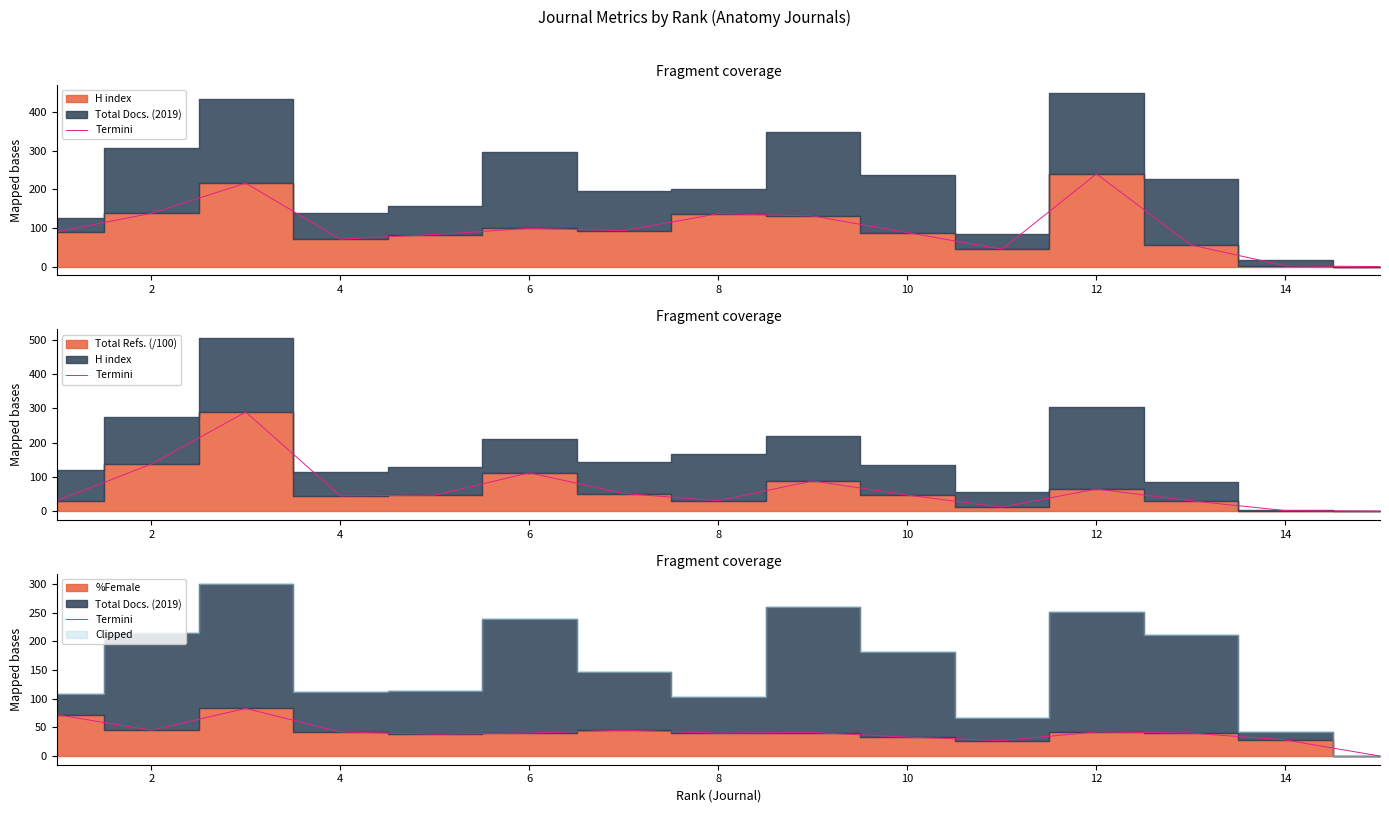

How many points are higher than both their immediate neighbors (excluding endpoints)?

4